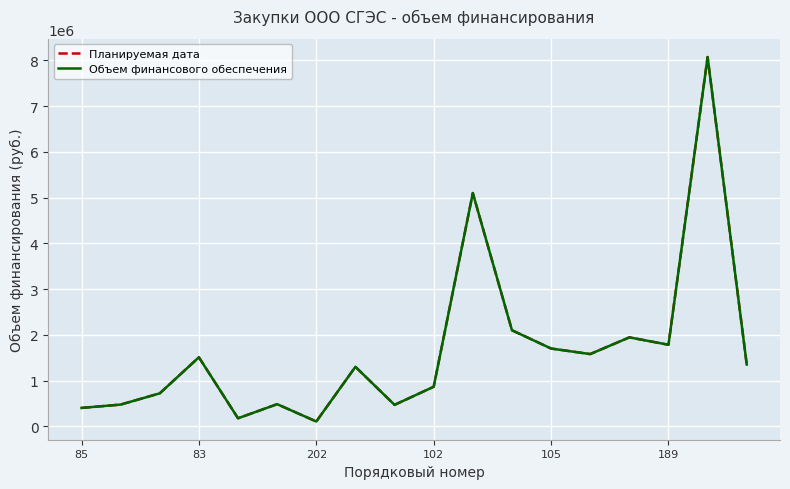

Is this an area chart (filled region under the line)?

No